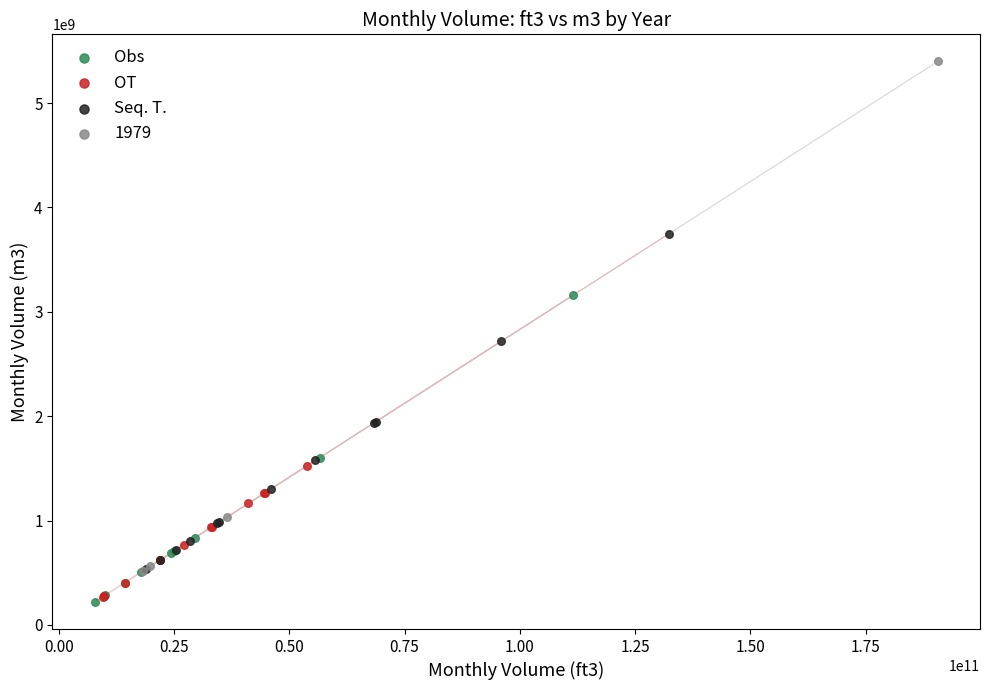

Which series has the widest spread of Y values?

1979